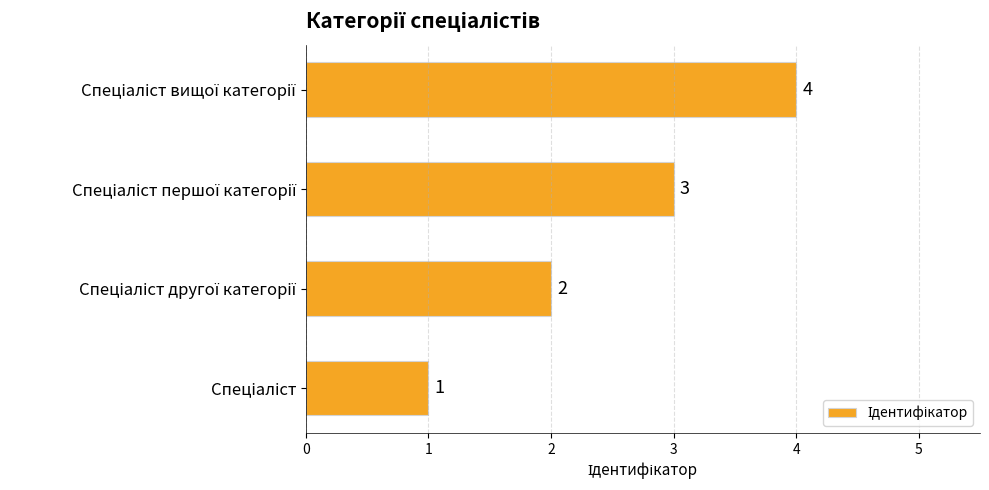

What is the maximum value shown in the chart?

4